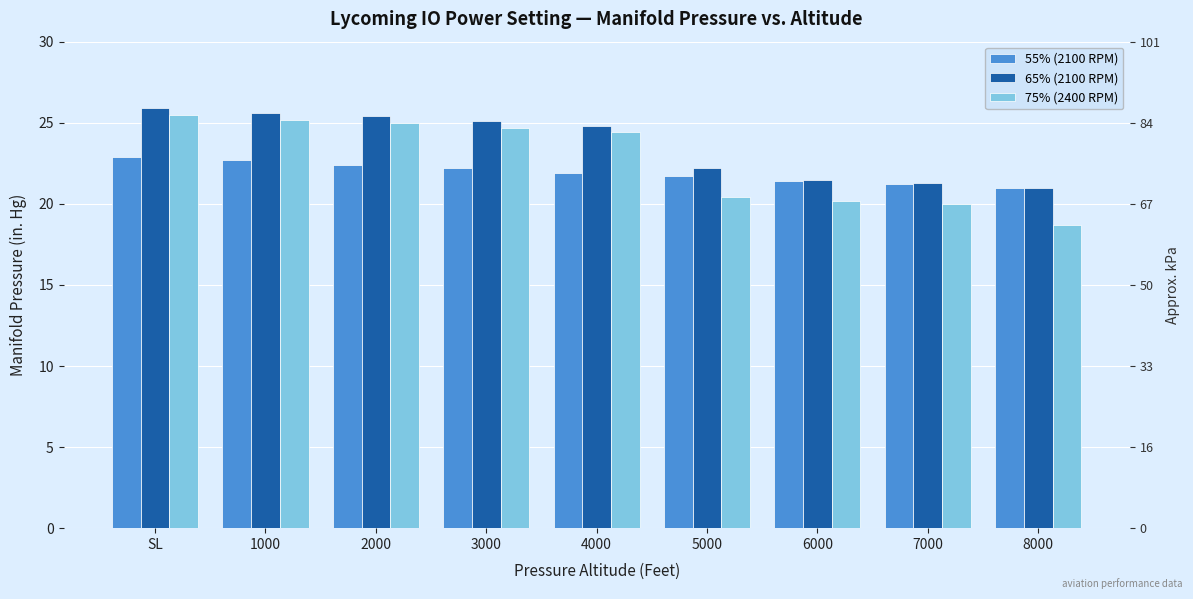

What are all the series names shown in the legend?

55% (2100 RPM), 65% (2100 RPM), 75% (2400 RPM)